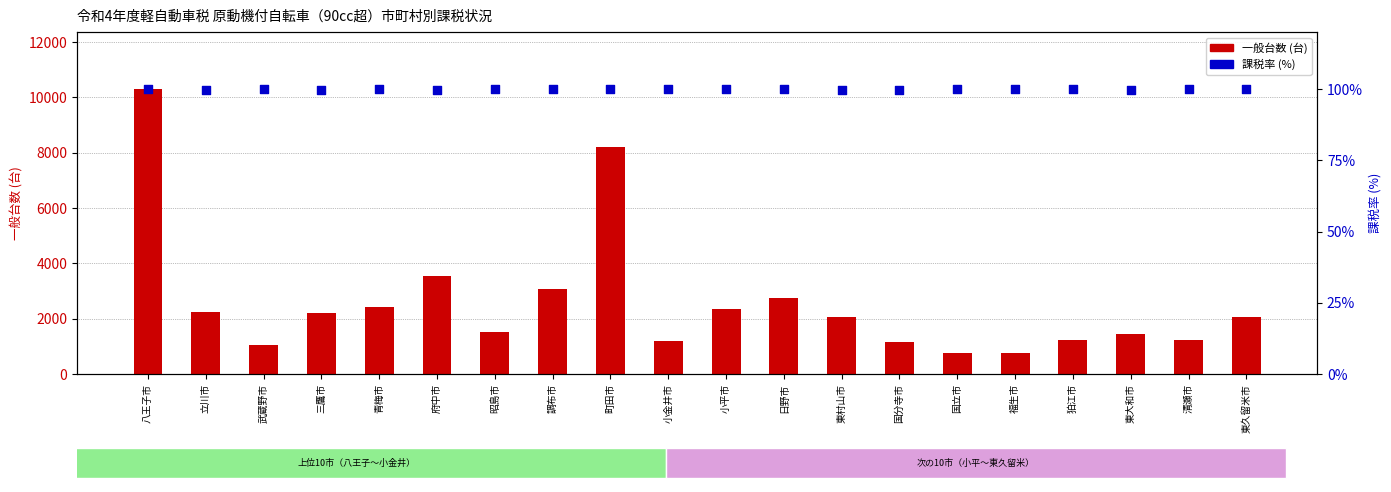

At how many categories does at least one series exceed 8076?

2